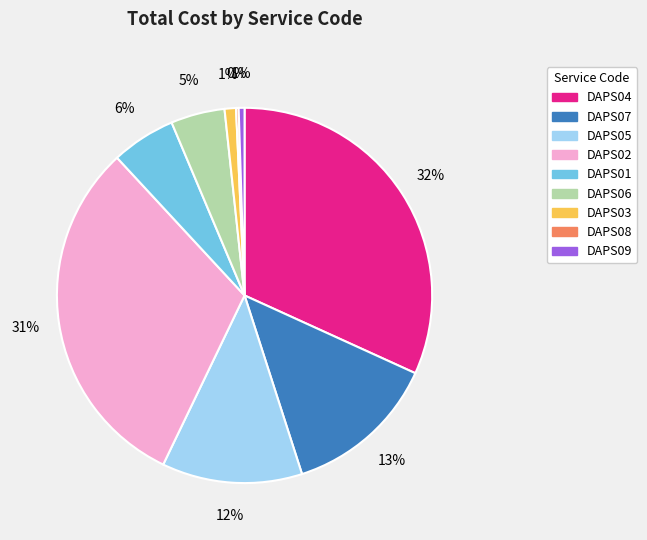

To the nearest percent, what is the difference between the largest and smallest slice percentages?

32%